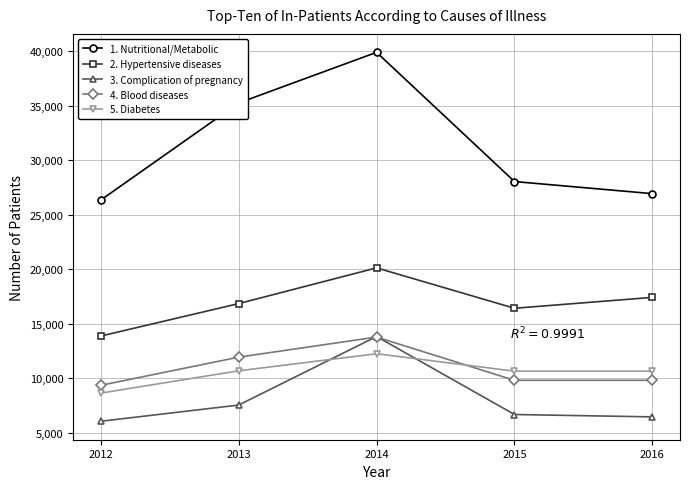

What is the total value across all series at 2014?

99877